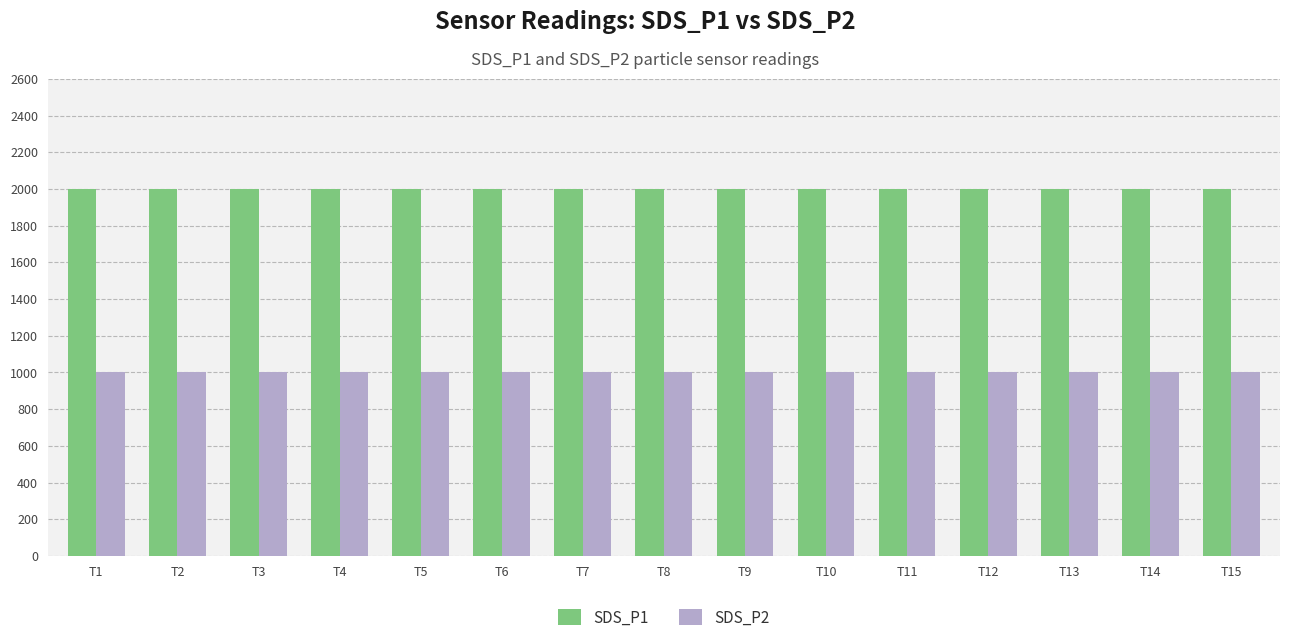

What is the difference between the highest and lowest values at T13?

1000.0